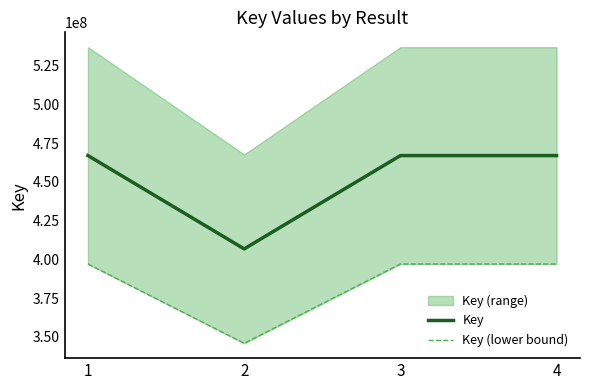

Rank the series by their average value, from lowest to highest.

Key (lower bound), Key